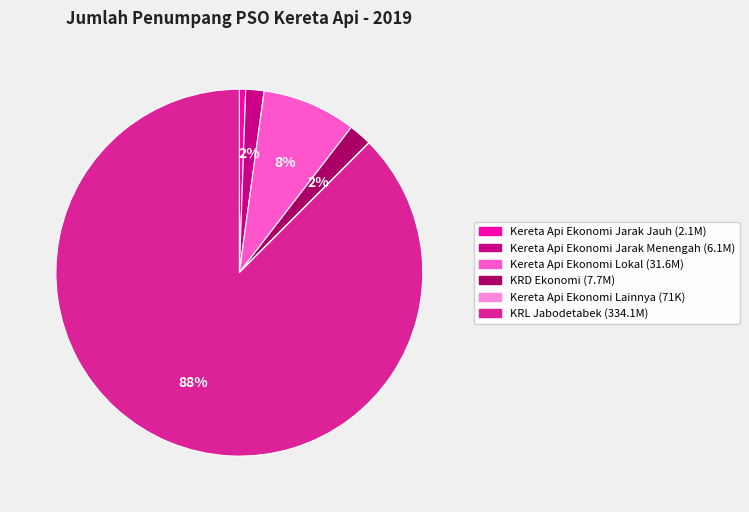

To the nearest percent, what is the difference between the KRD Ekonomi (7.7M) and Kereta Api Ekonomi Lokal (31.6M) slice percentages?

6%